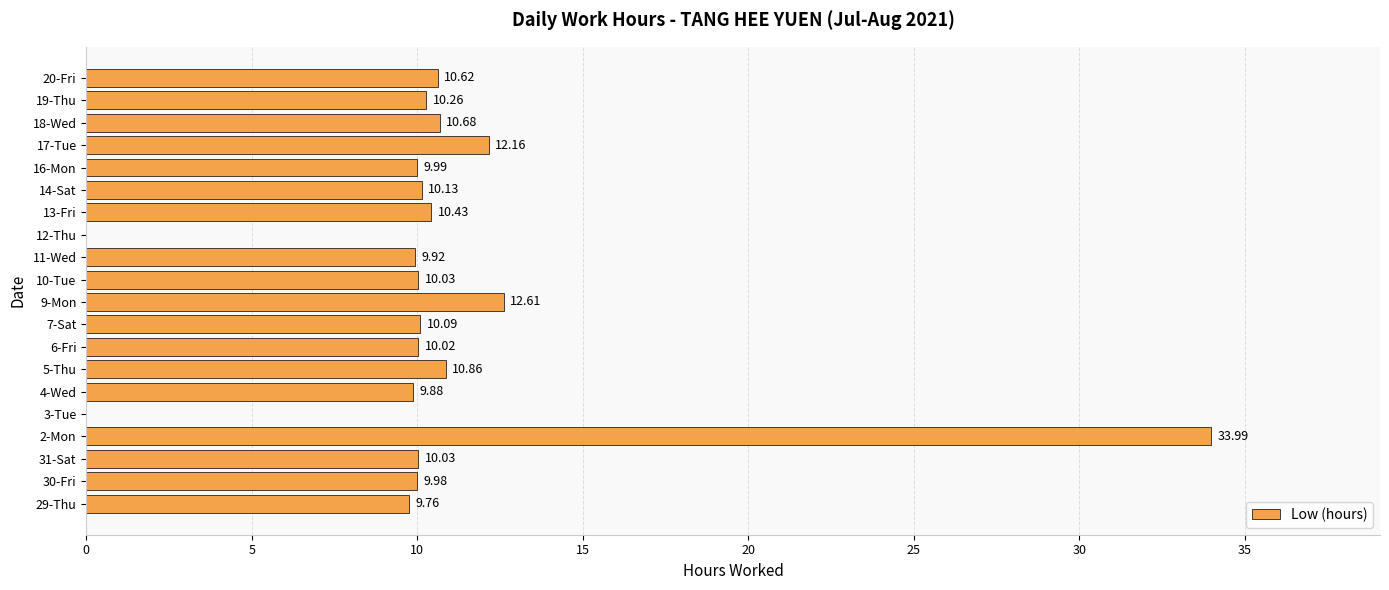

What is the change in value from 2-Mon to 7-Sat?

-23.9